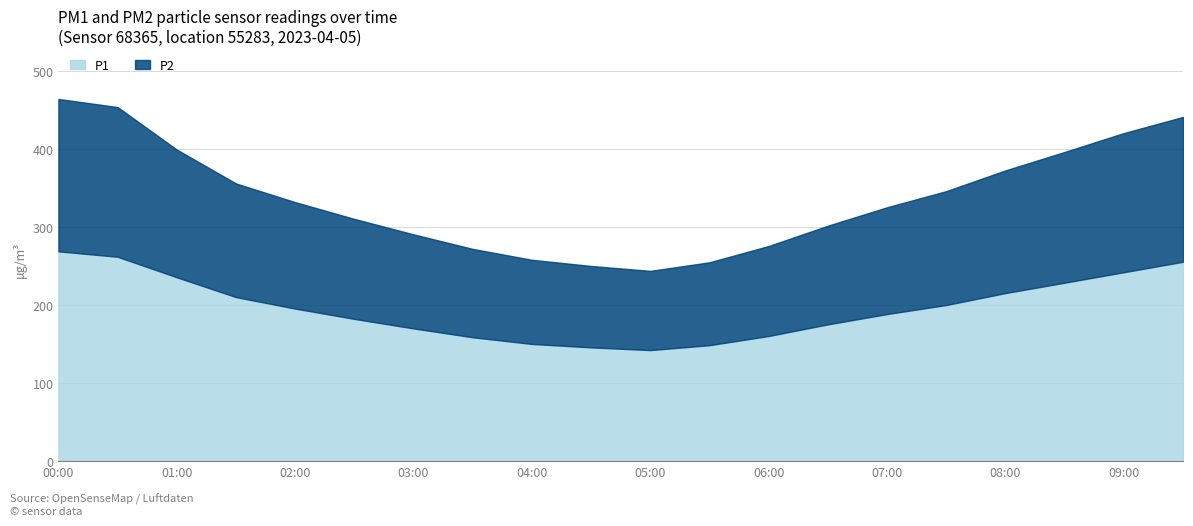

How many interior local valleys does the P1 series have?

1